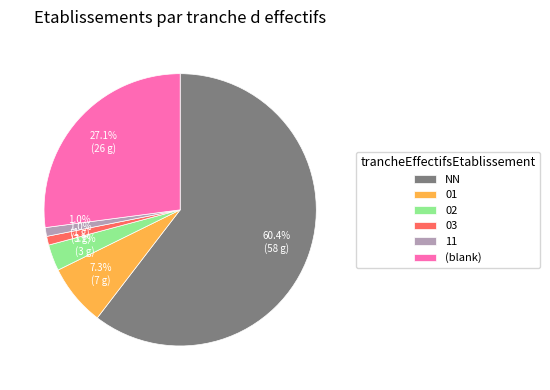

Approximately how many times larger is the value at 11 compared to 03?

1.0